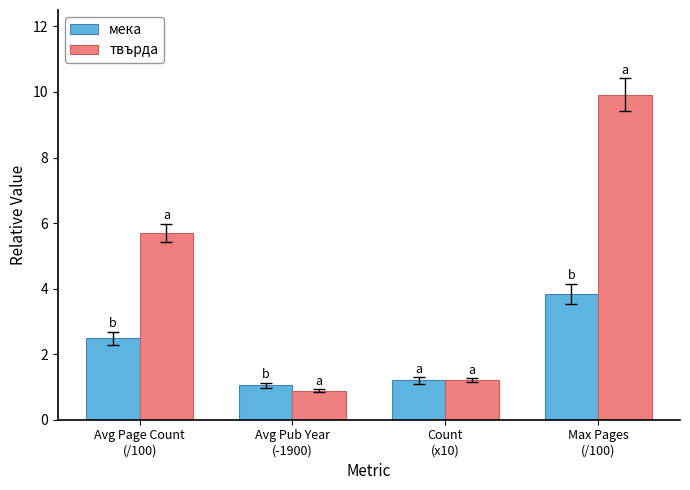

Which category has the highest value across all series?

Max Pages
(/100)